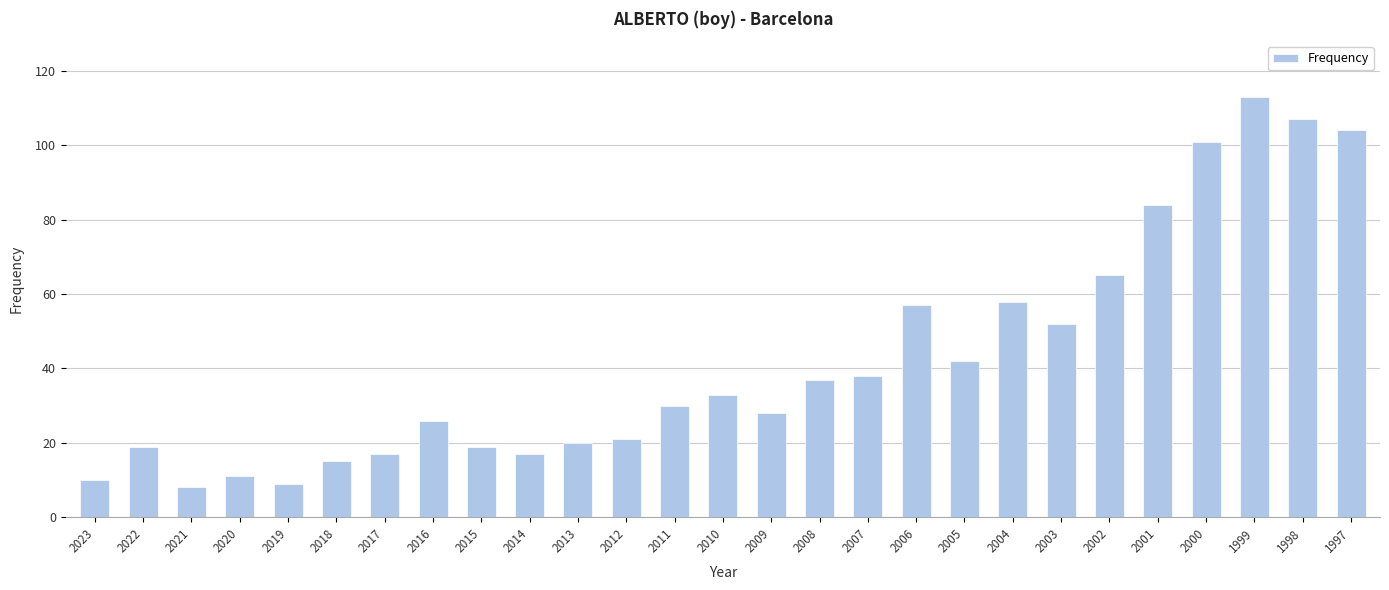

Which label corresponds to the largest value in the chart?

1999